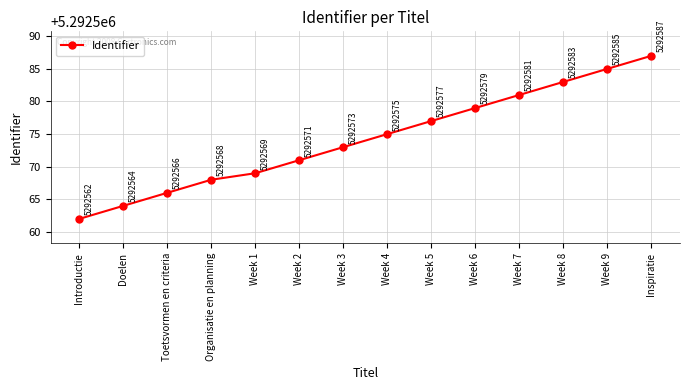

What position from the right is Week 8?

3